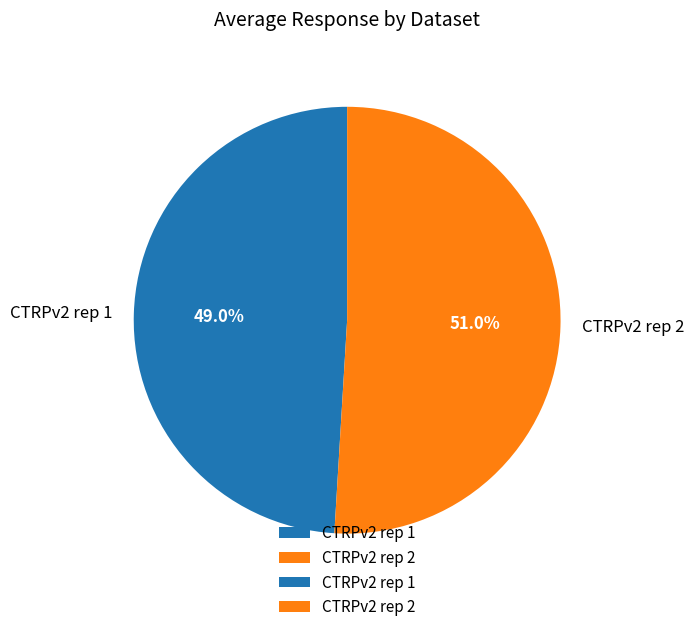

Is there a majority slice in this chart?

Yes